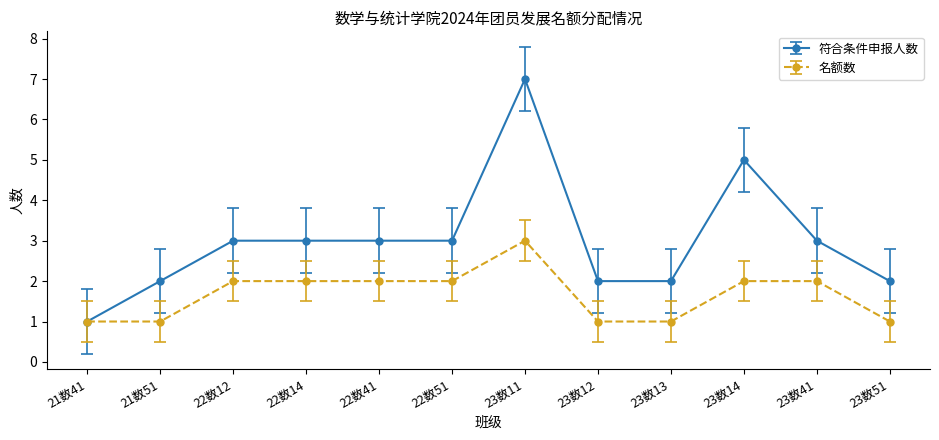

What is the total value across all series at 21数51?

3